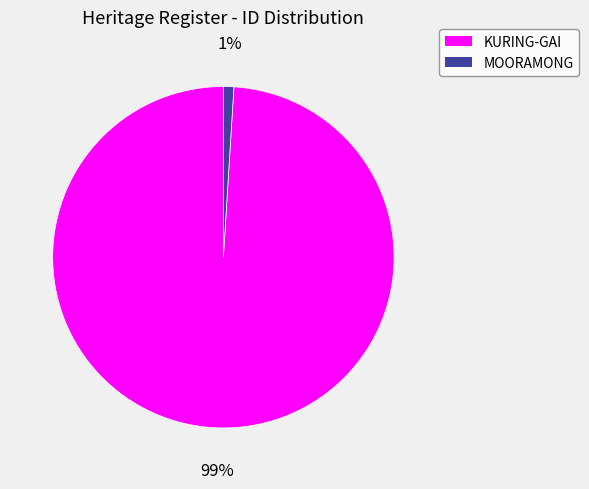

What is the largest slice in the pie chart?

KURING-GAI